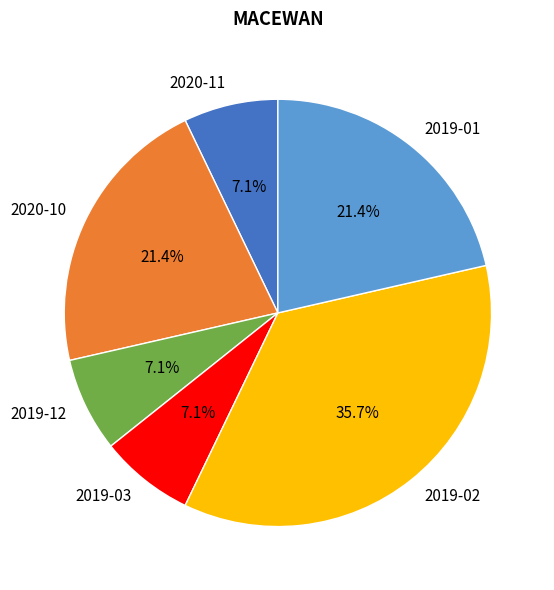

What is the largest slice in the pie chart?

2019-02